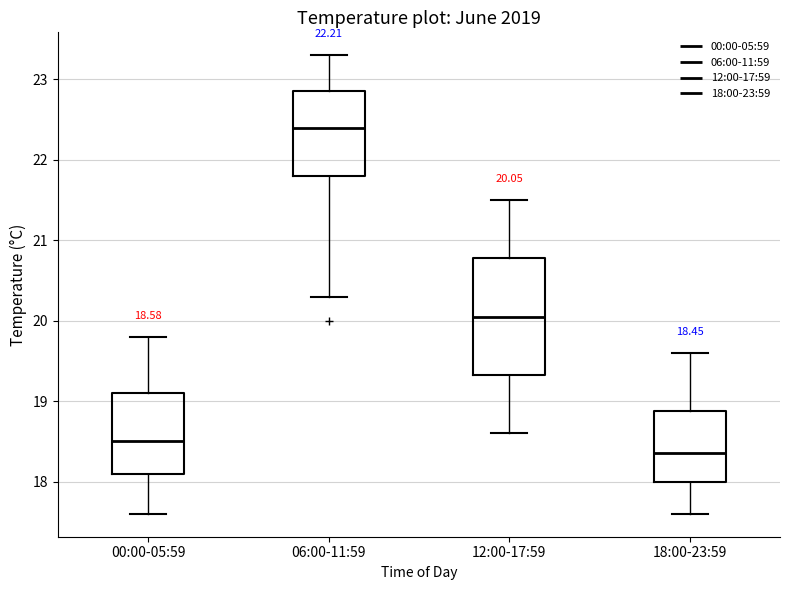

Which box is the tallest, from its lower edge to its upper edge?

12:00-17:59